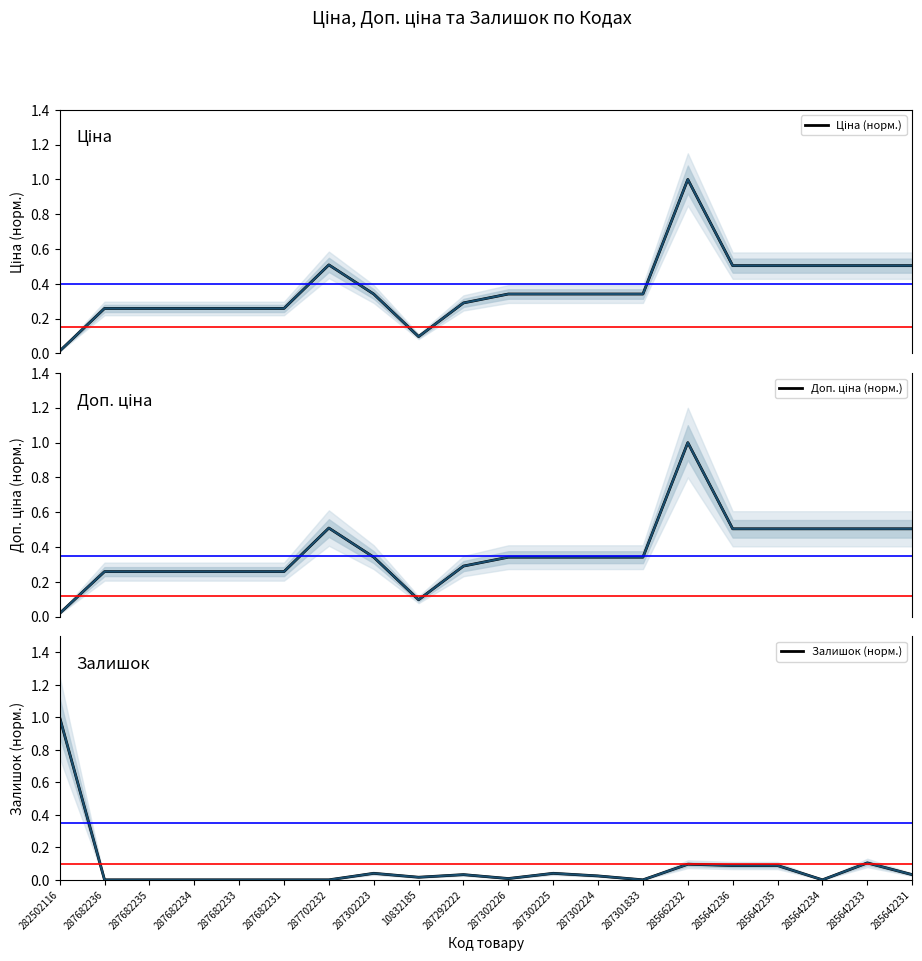

At which category does Доп. ціна (норм.) reach its first local valley?

10832185